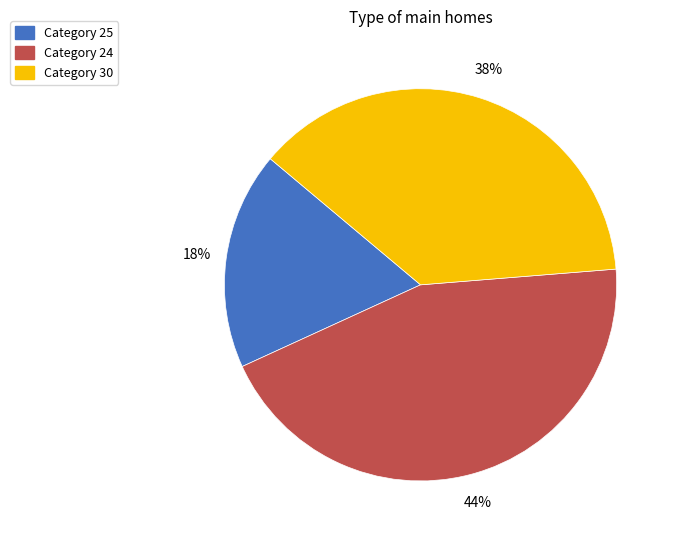

Is there a majority slice in this chart?

No